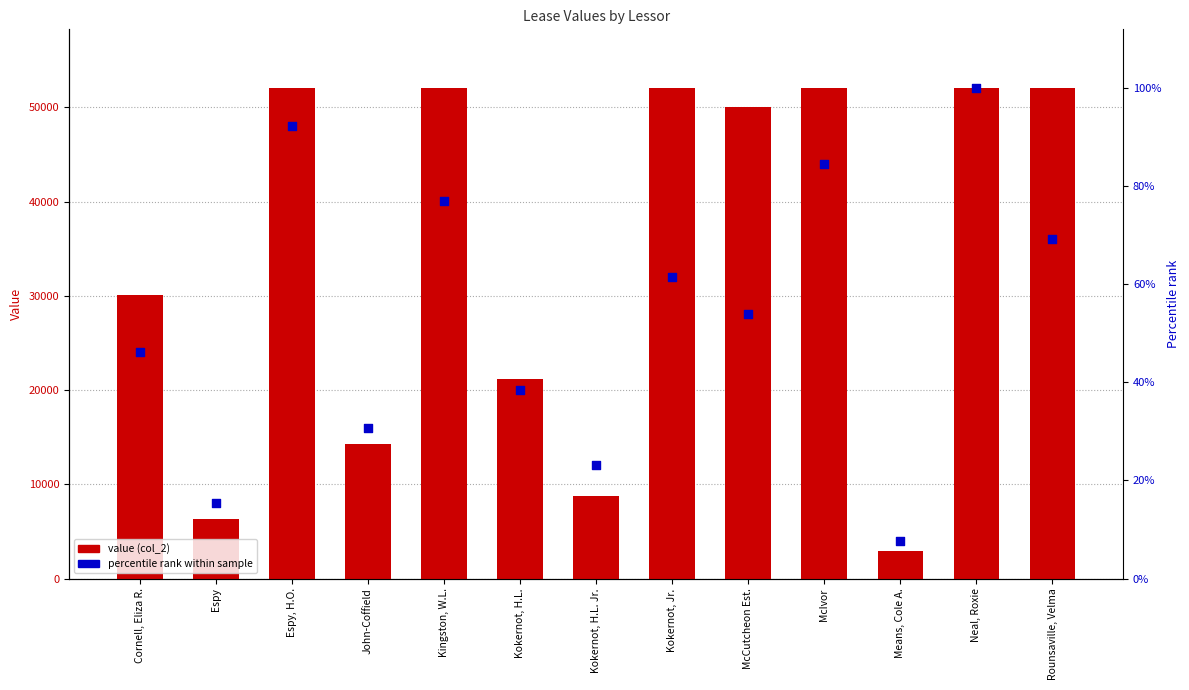

Is the value of percentile rank within sample at McIvor greater than the value of value (col_2) at McIvor?

No